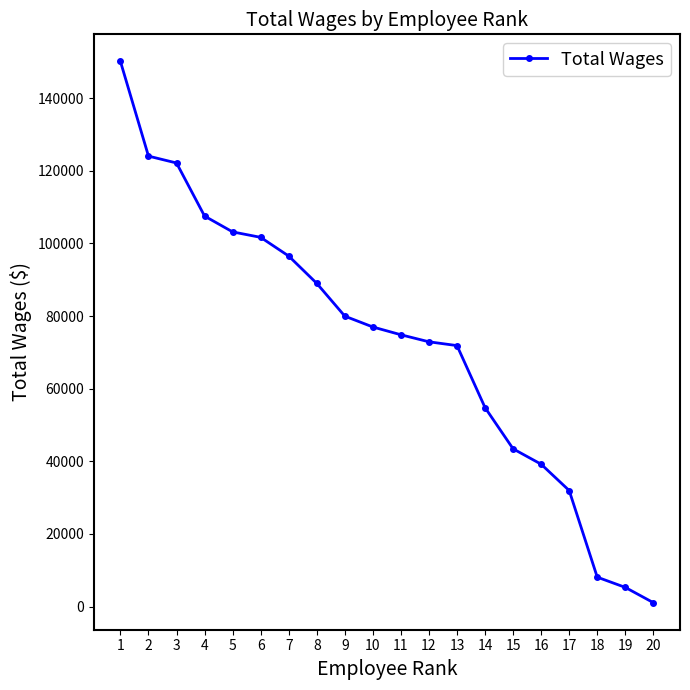

What is the value of the 4th point from the left?

107542